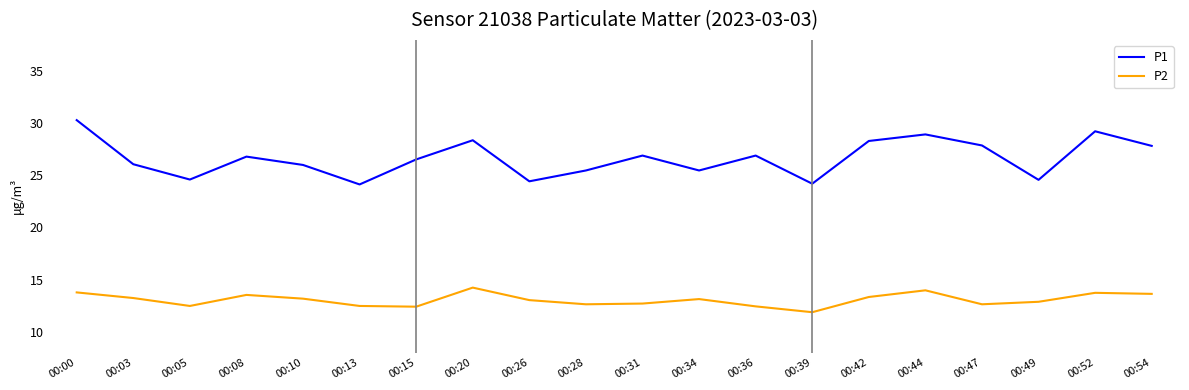

What is the maximum value shown in the chart?

30.3